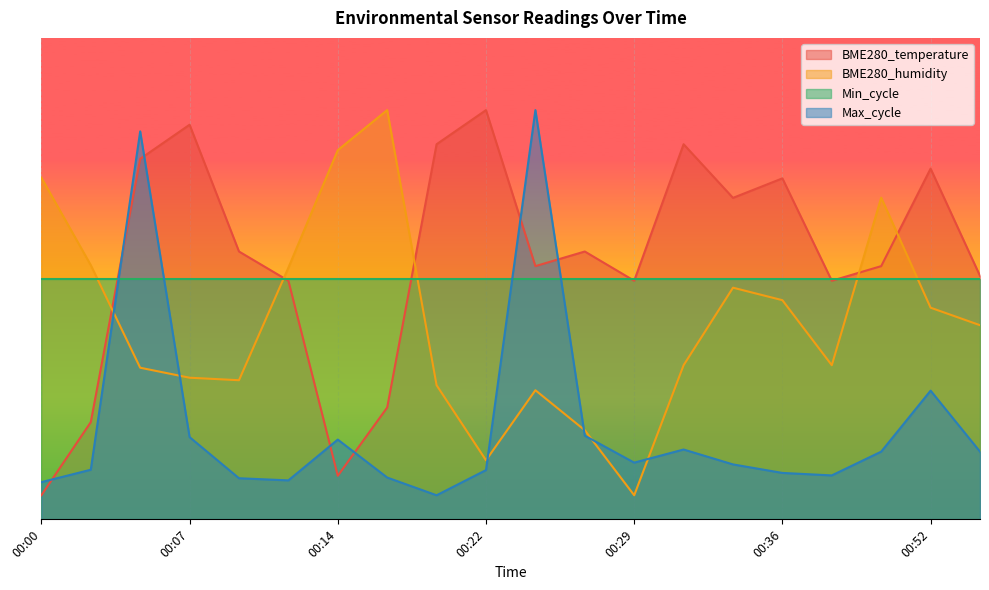

What is the spread (max minus min) of values at 00:39?

40.4